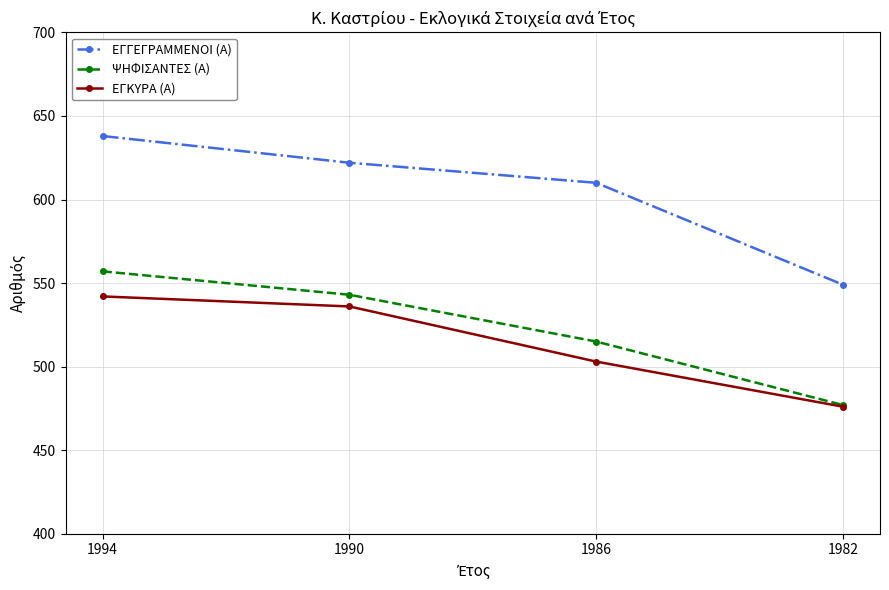

What is the spread (max minus min) of values at 1994?

96